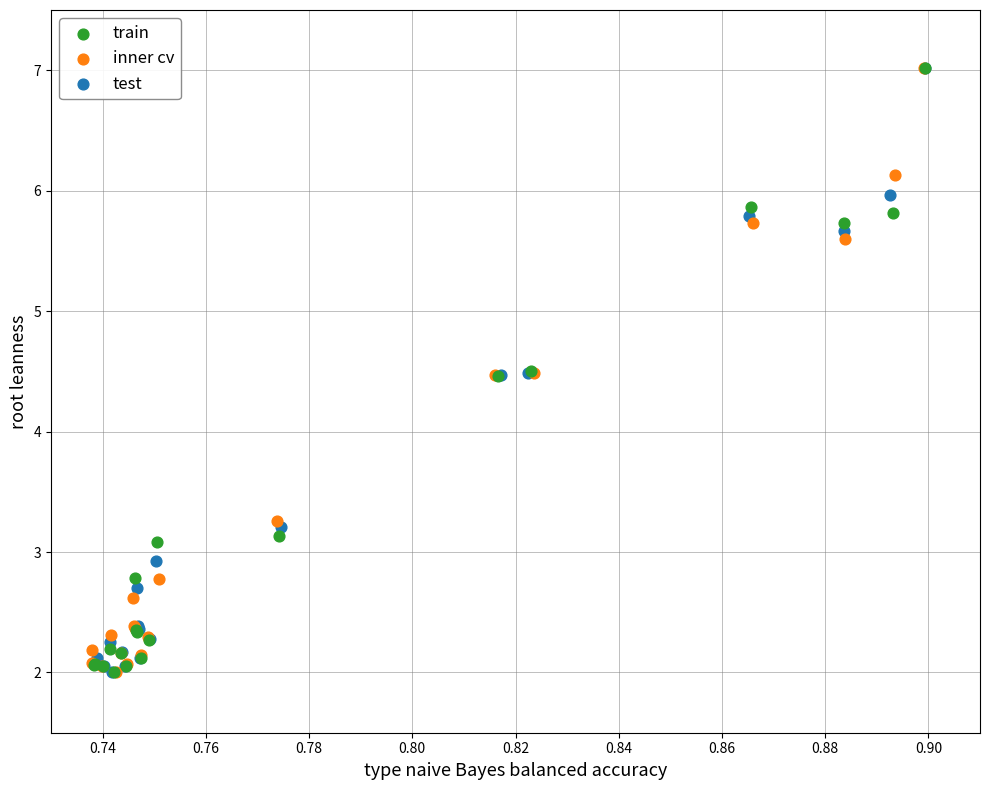

Which series has the largest Y range (max minus min)?

test